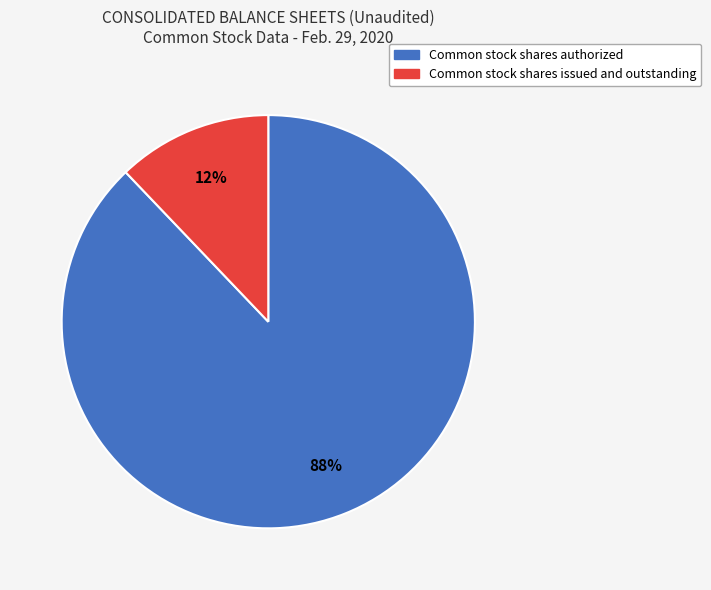

Does any single category account for the majority?

Yes